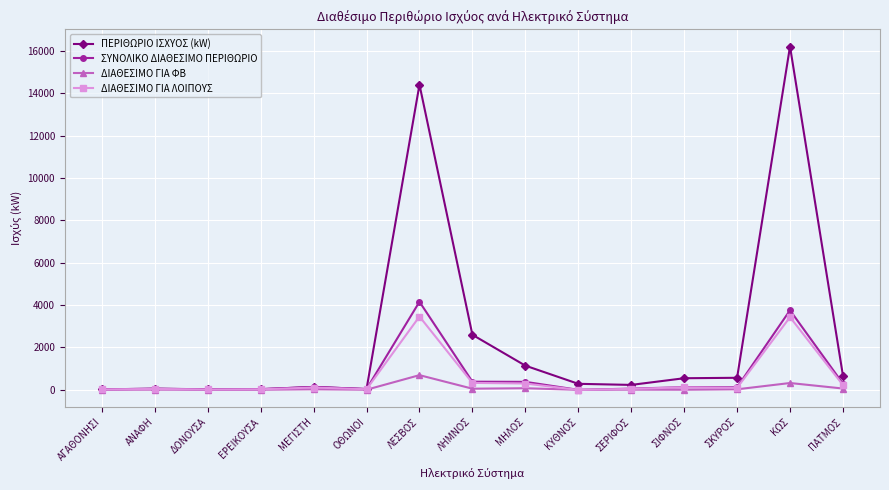

What is the total value across all series at ΕΡΕΙΚΟΥΣΑ?

102.9